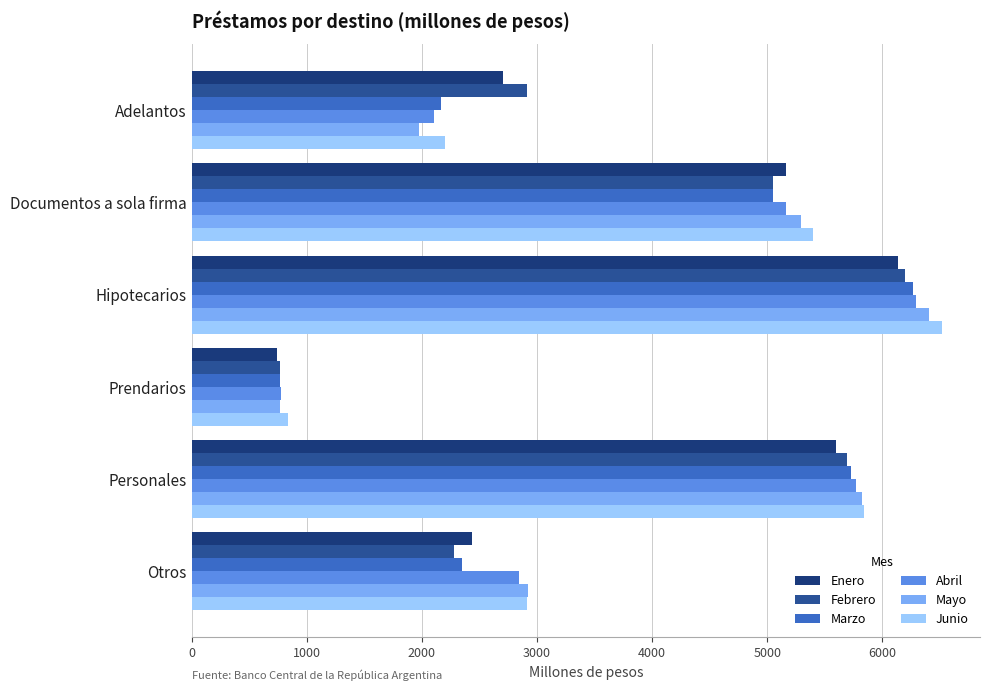

At which category is the sum across all series the highest?

Hipotecarios